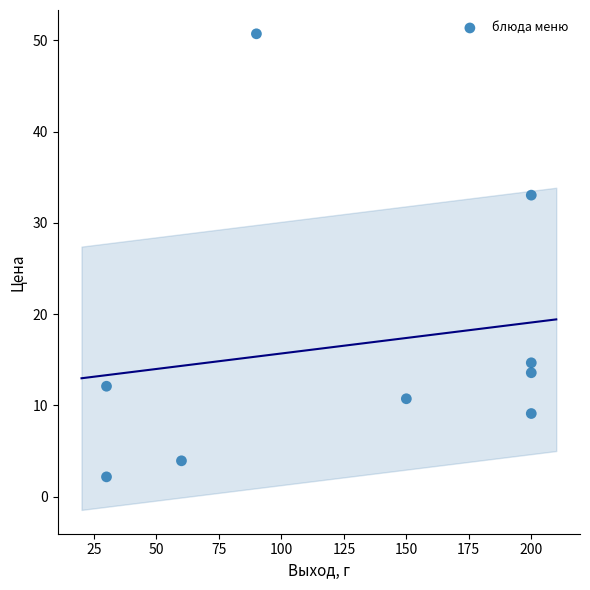

What Y value in the scatter plot is closest to 26?

33.0